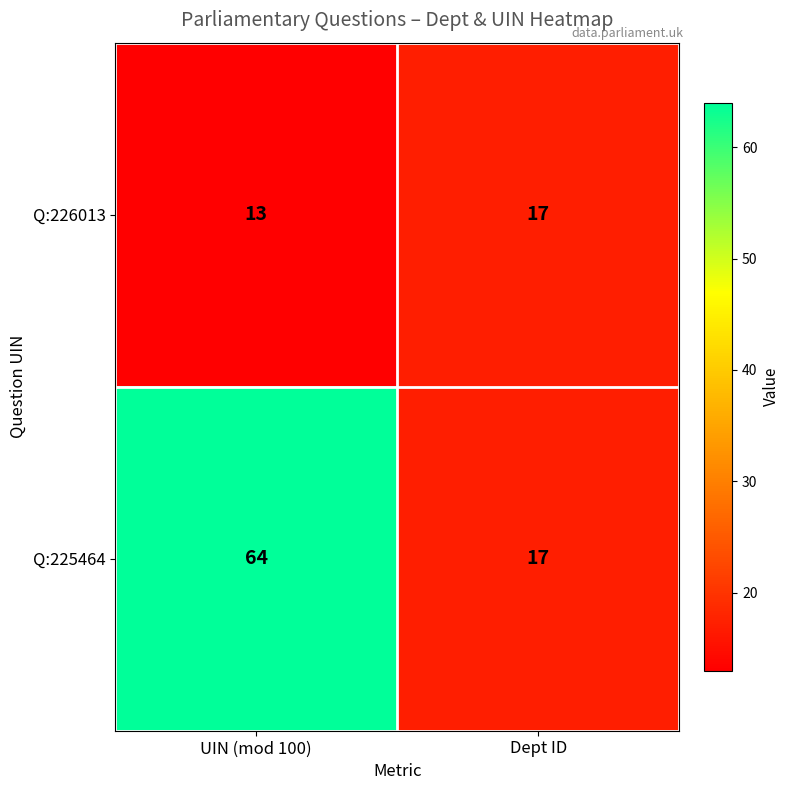

How many series are shown in this chart?

2